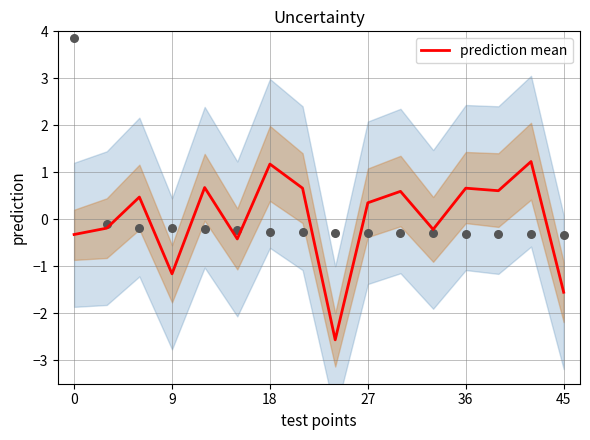

True or false: prediction mean has a value of -0.3 at 0.

True